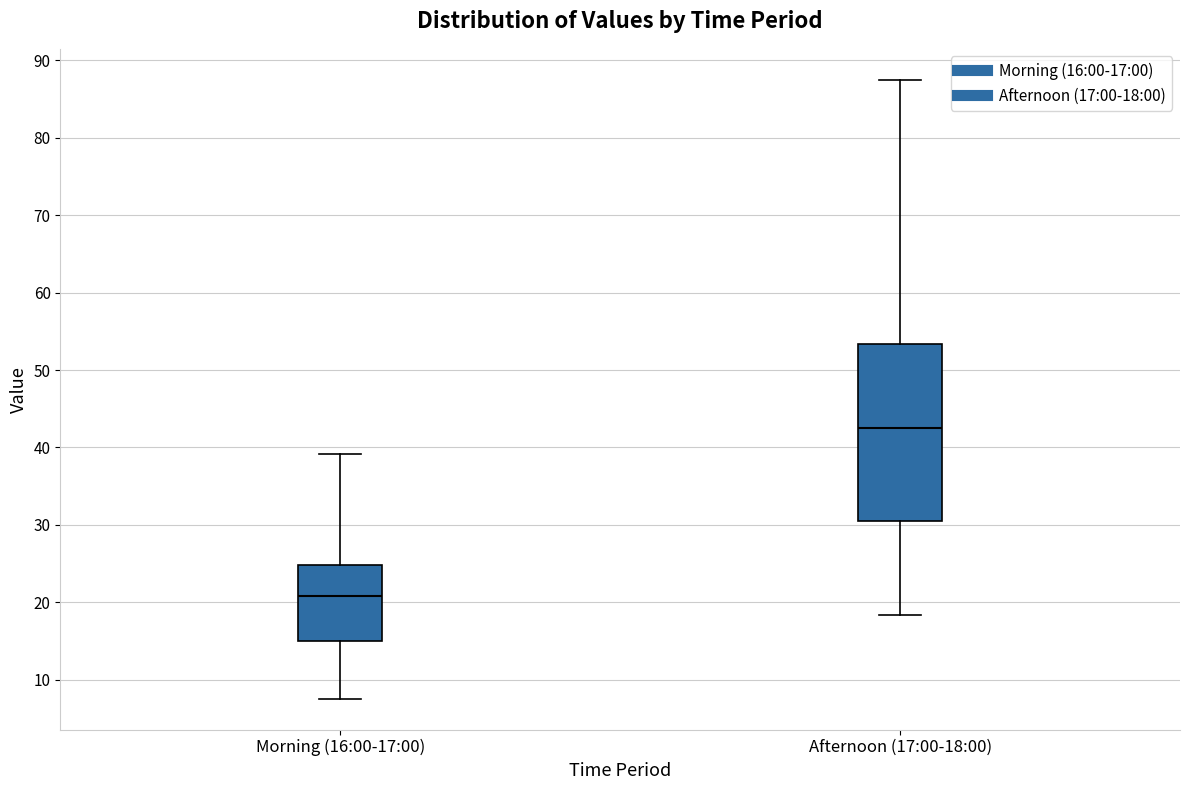

Where does the lower whisker of the box for Afternoon (17:00-18:00) end on the y-axis? The values are not printed on the chart, so give them approximately, as read against the axis.

18